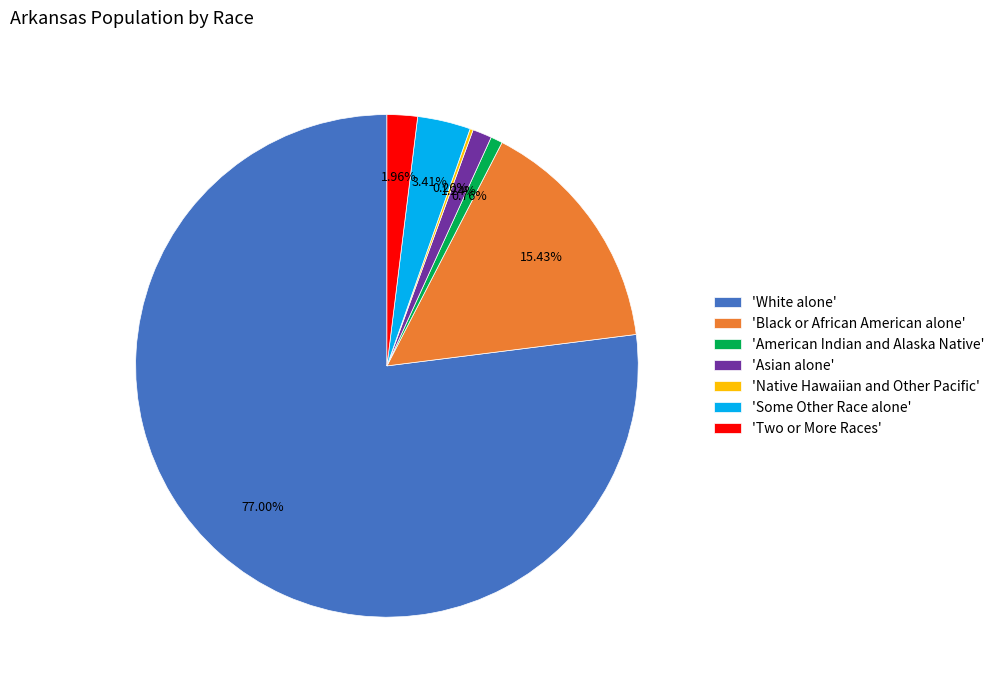

Combined, do 'Asian alone' and 'American Indian and Alaska Native' account for over 50%?

No